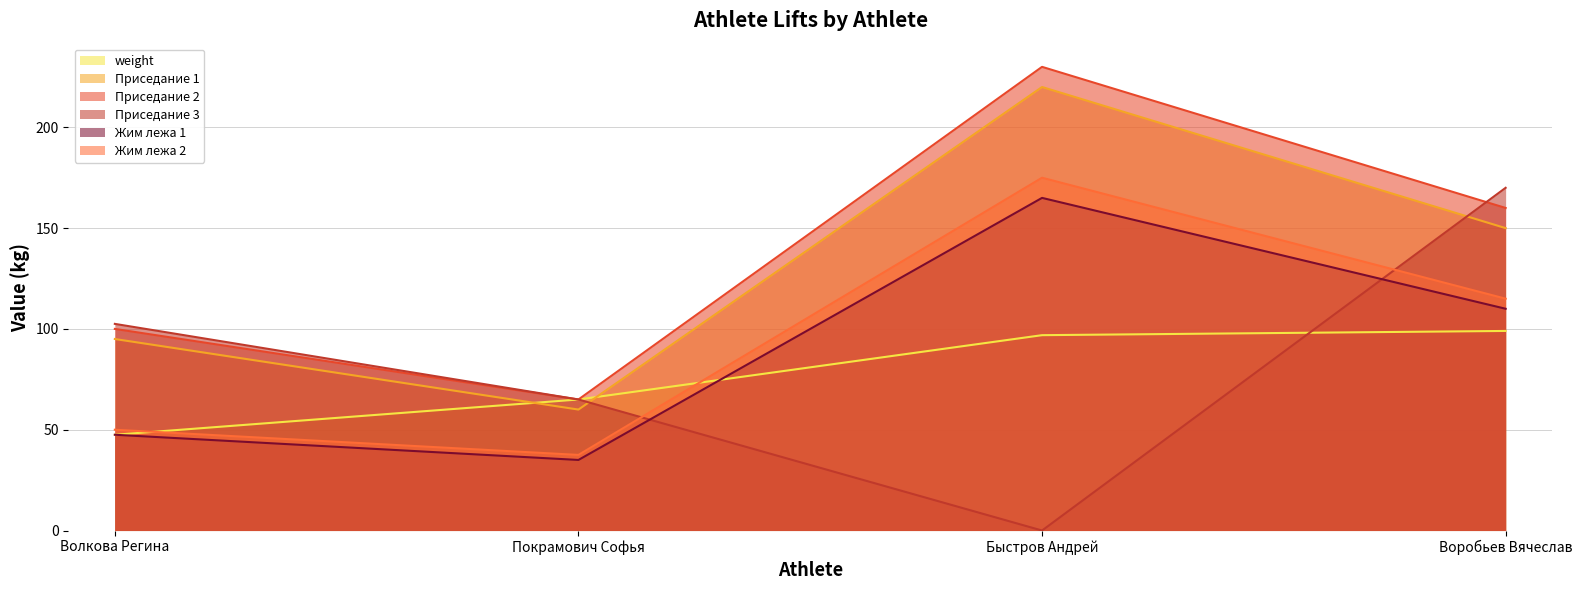

True or false: Приседание 3 has more than 0 interior local peaks.

False